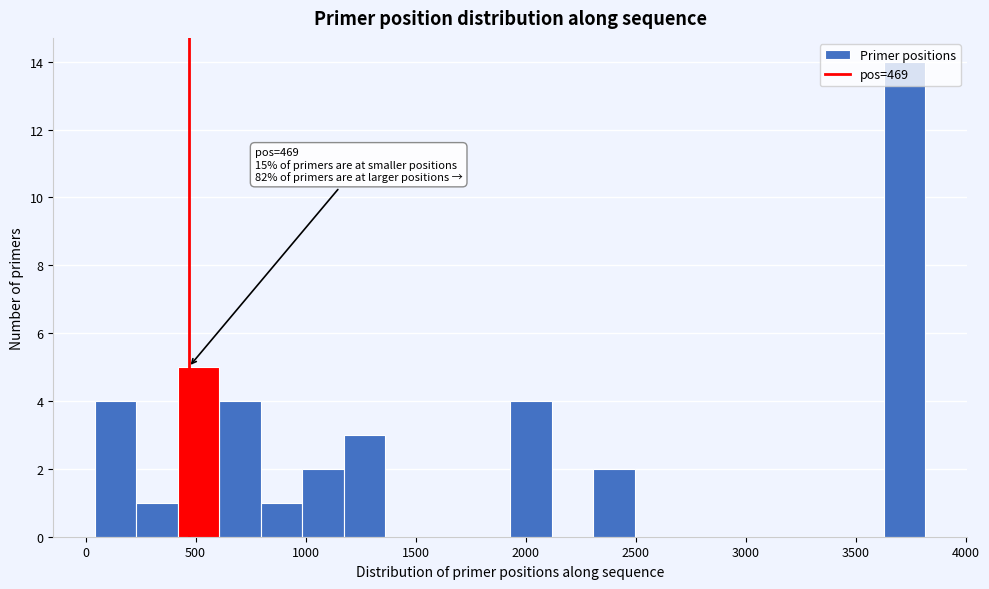

Read against the x-axis, roughly where is the centre of the tallest bar?

3700